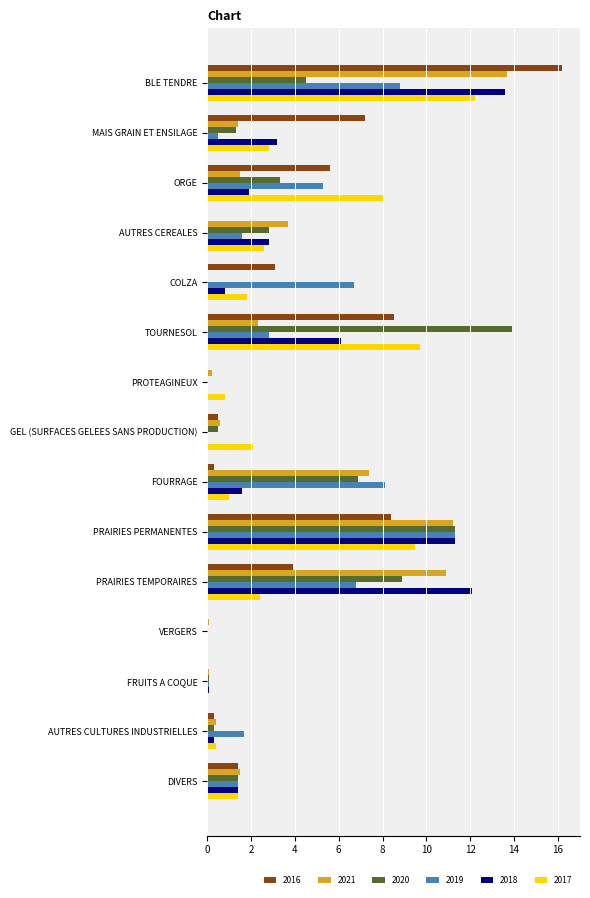

What is the greatest value displayed?

16.2